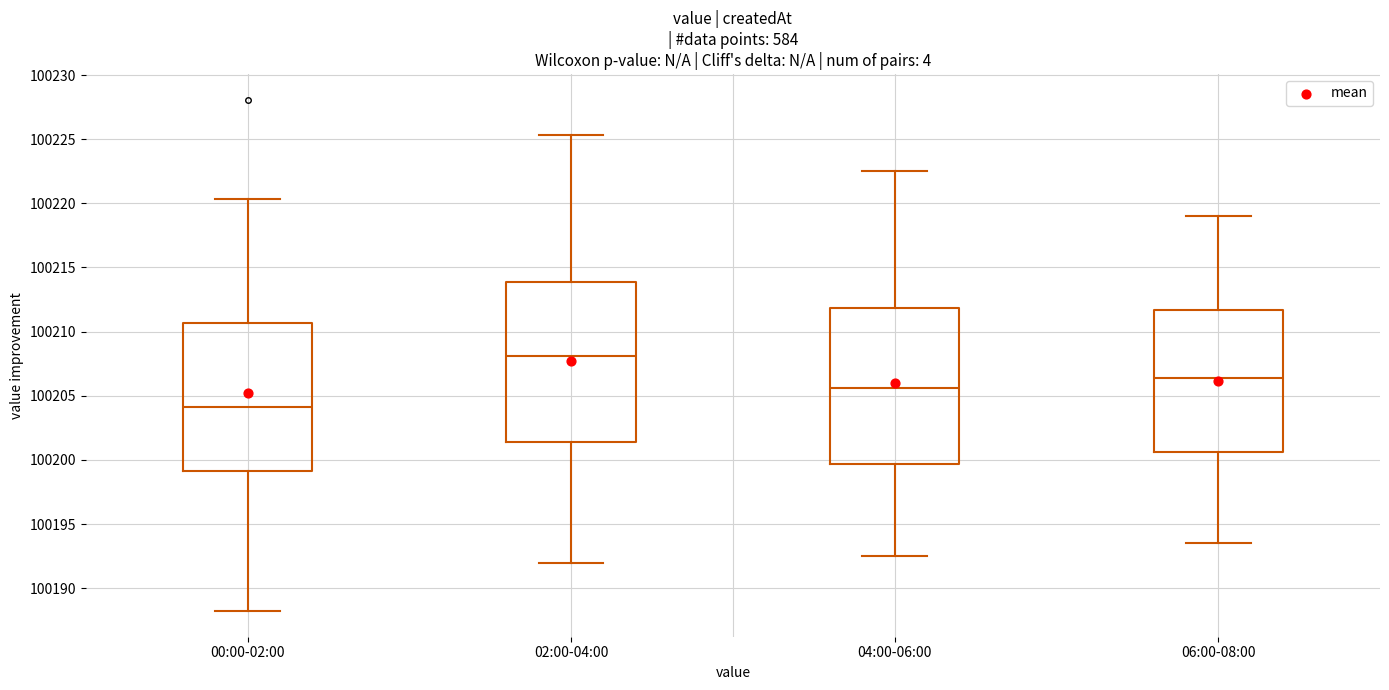

Which box's median line is the highest?

02:00-04:00